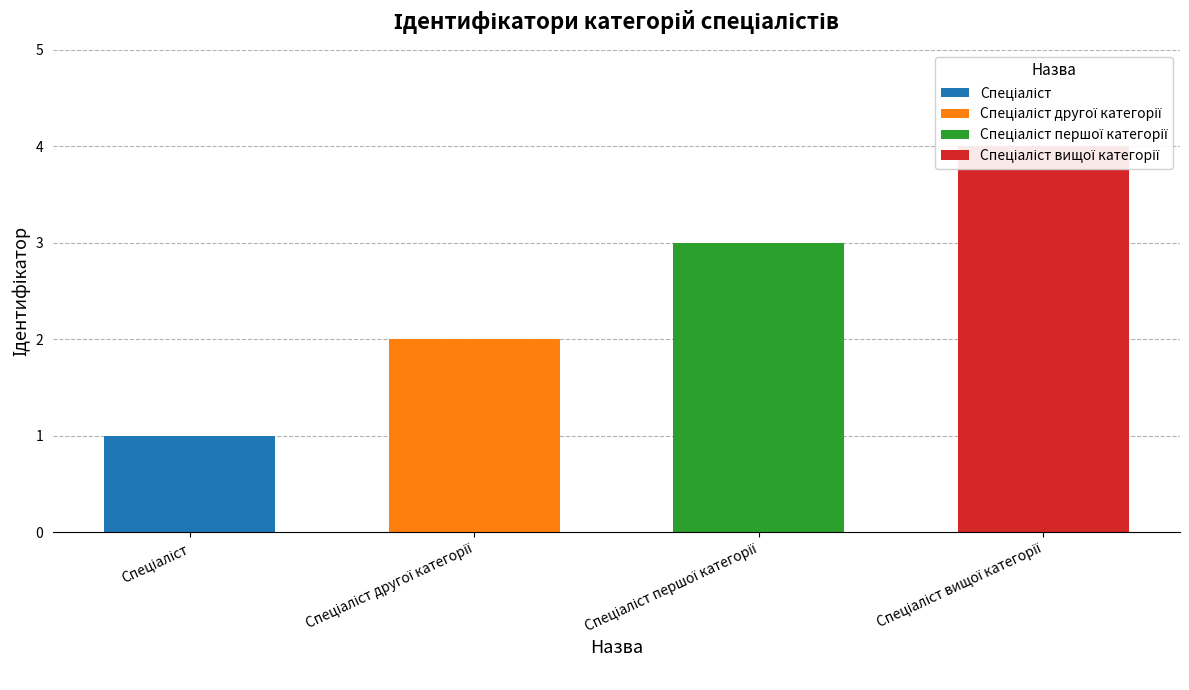

List the labels in order of value, smallest first.

Спеціаліст, Спеціаліст другої категорії, Спеціаліст першої категорії, Спеціаліст вищої категорії